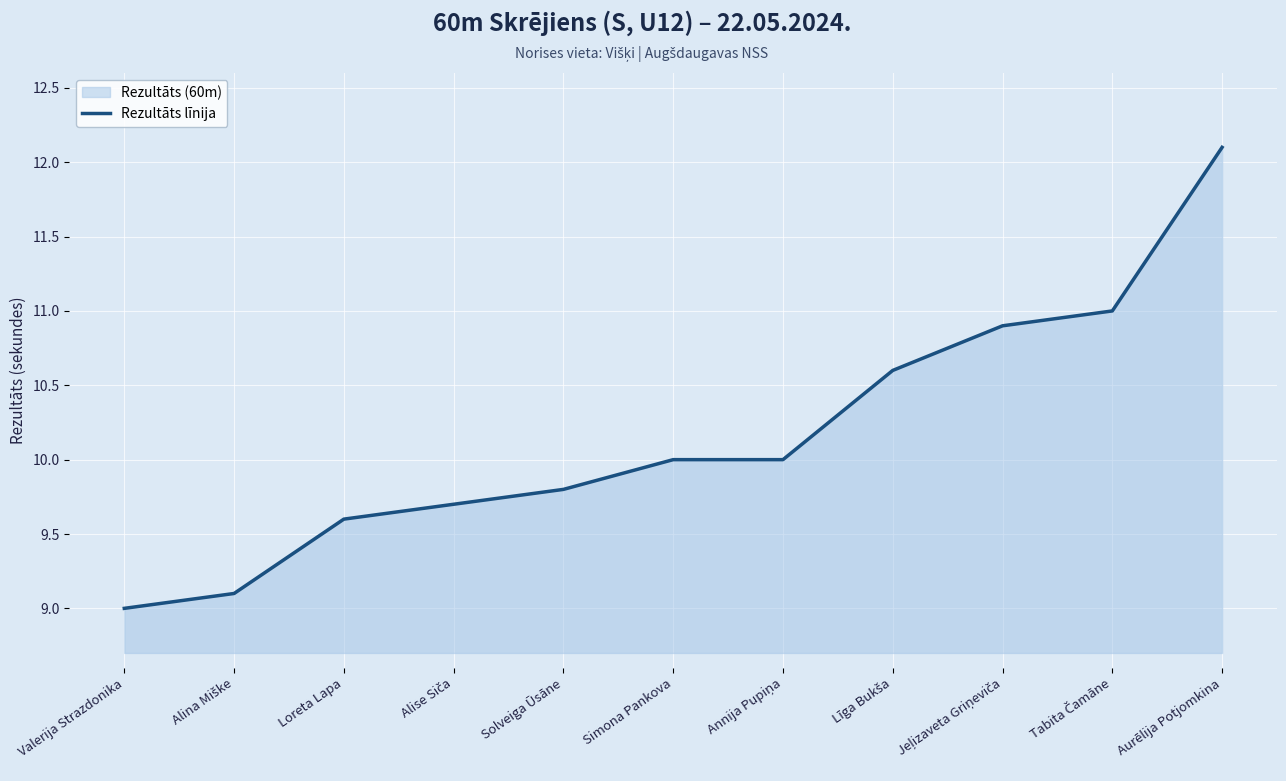

List the labels in order of value, smallest first.

Valerija Strazdonika, Alina Miške, Loreta Lapa, Alise Siča, Solveiga Ūsāne, Simona Pankova, Annija Pupiņa, Līga Bukša, Jeļizaveta Griņeviča, Tabita Čamāne, Aurēlija Potjomkina